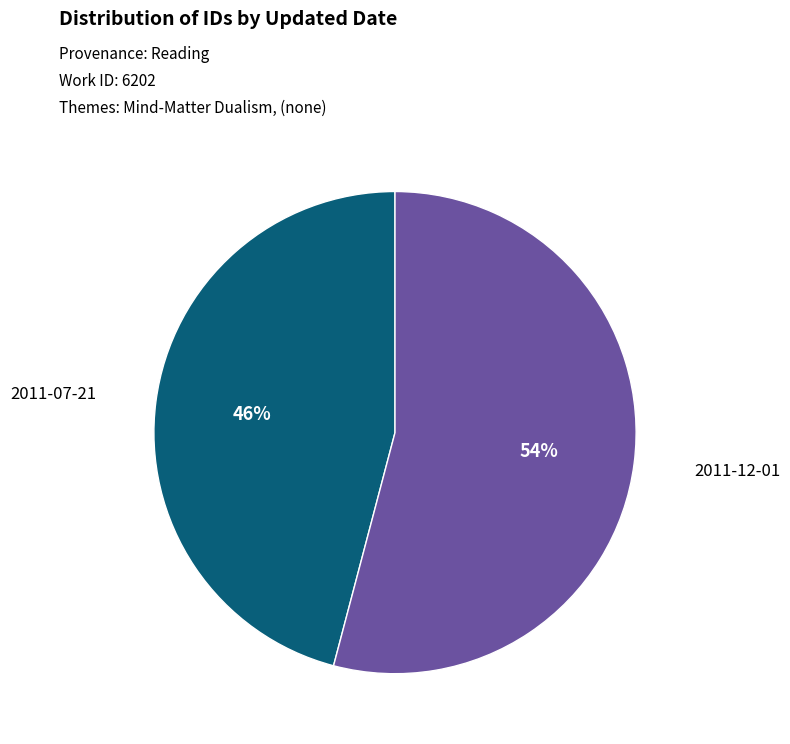

To the nearest percent, what is the average slice percentage?

50%